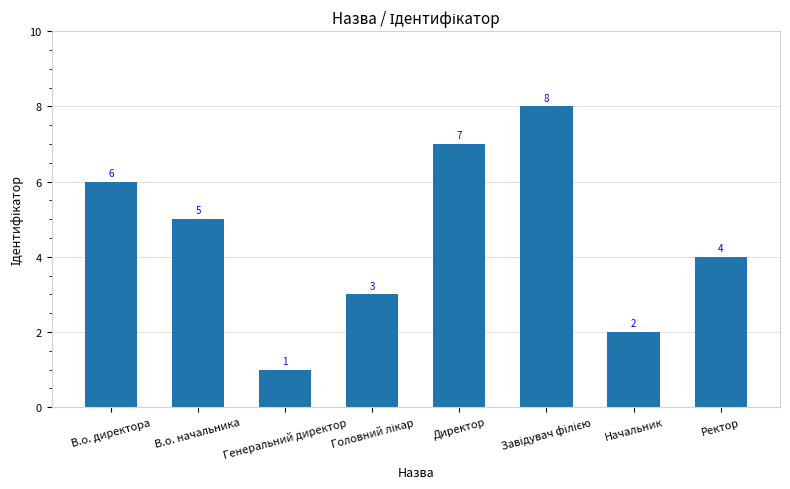

What is the sum of all values?

36